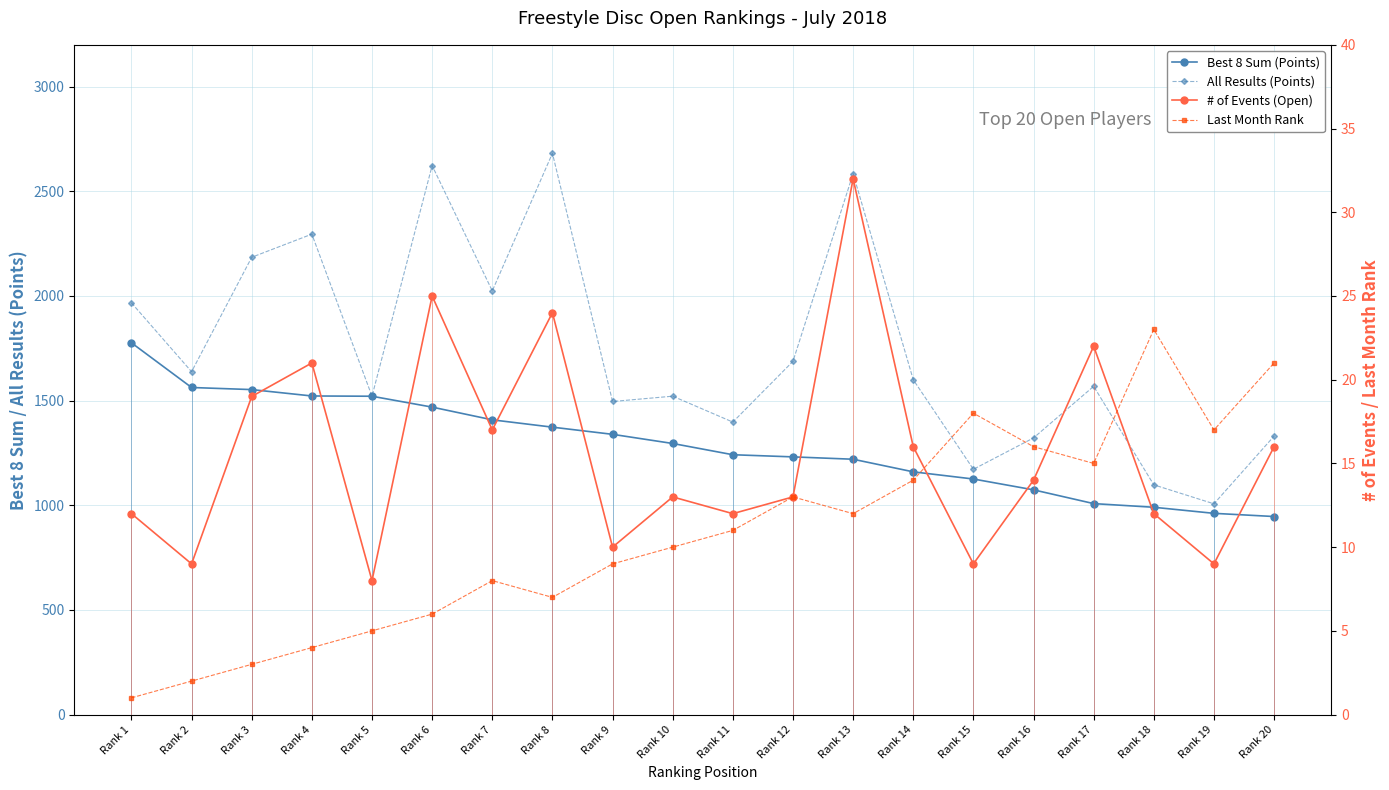

At how many categories does at least one series exceed 1917?

7